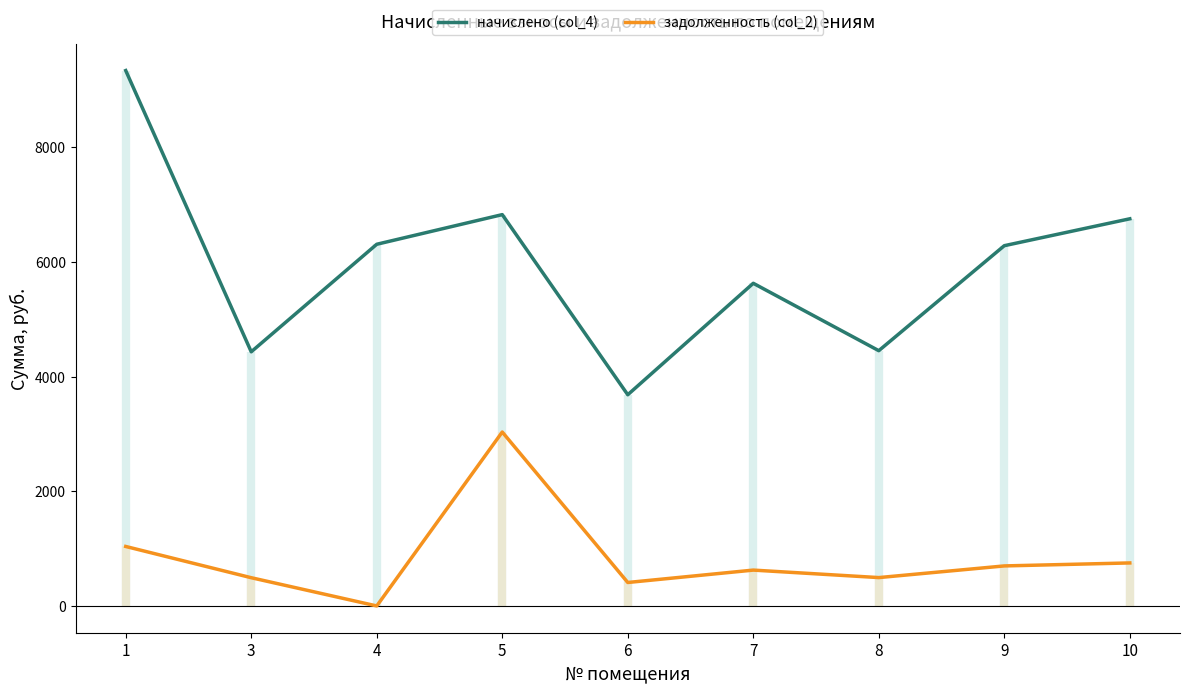

True or false: начислено (col_4) and задолженность (col_2) intersect in this chart.

False